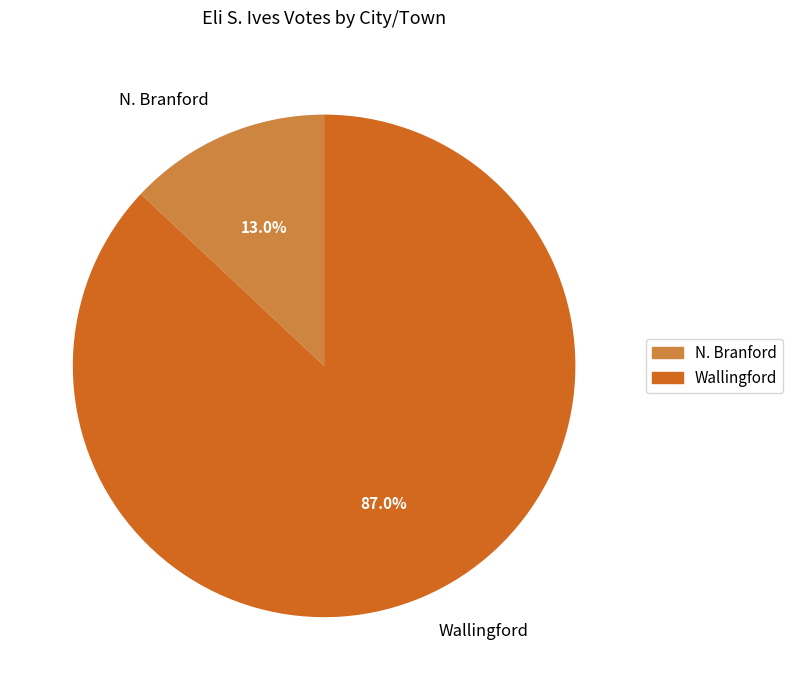

To the nearest percent, what is the difference between the N. Branford and Wallingford slice percentages?

74%